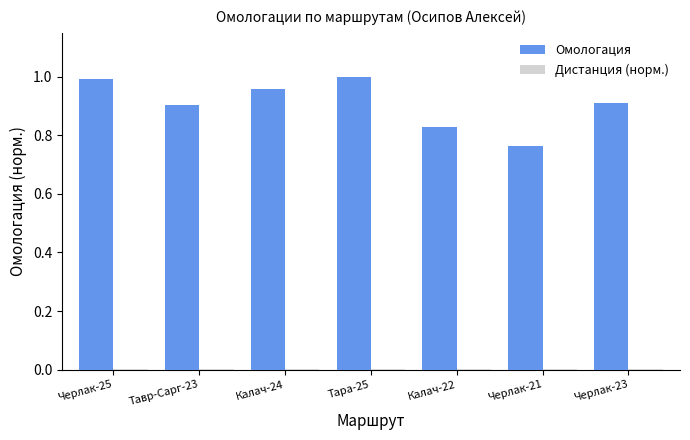

Between Тара-25 and Черлак-21, which series saw the biggest shift?

Омологация